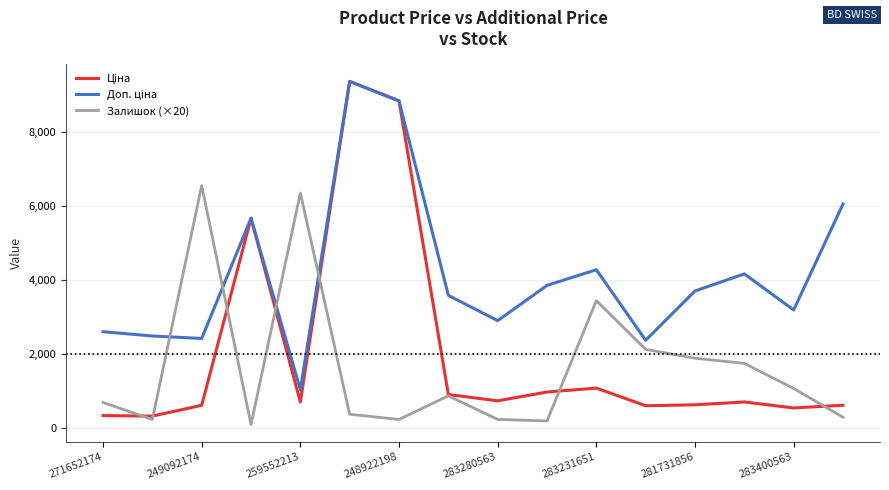

At how many categories does at least one series exceed 9167?

1